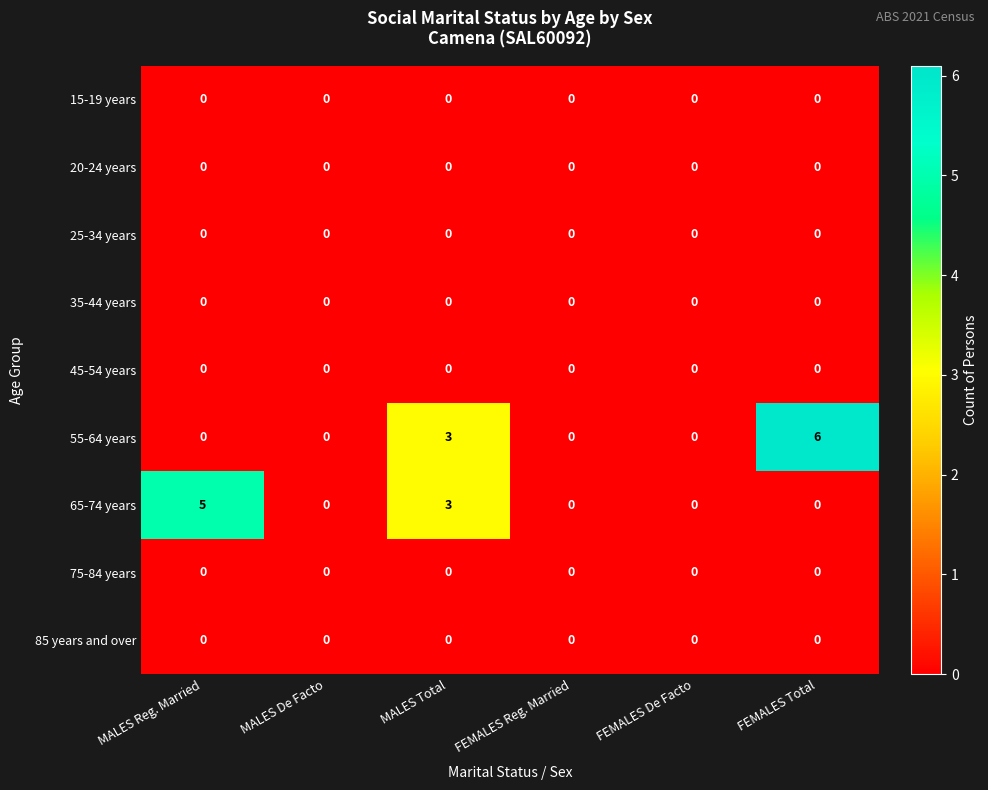

At how many categories does at least one series exceed 4?

2